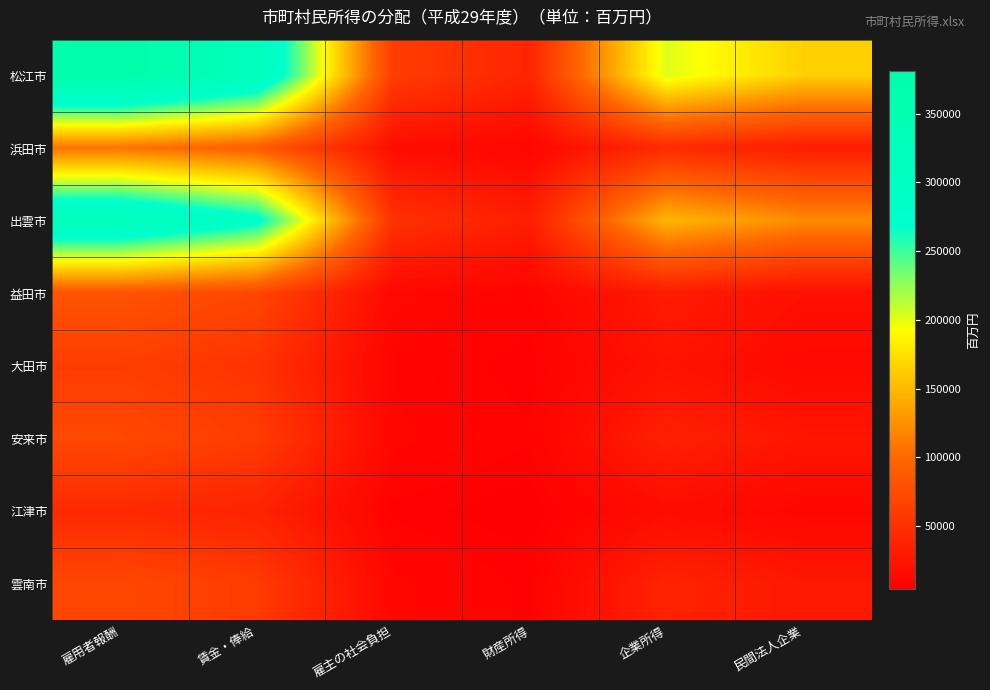

Rank the series by their maximum value, from highest to lowest.

松江市, 出雲市, 浜田市, 益田市, 安来市, 雲南市, 大田市, 江津市